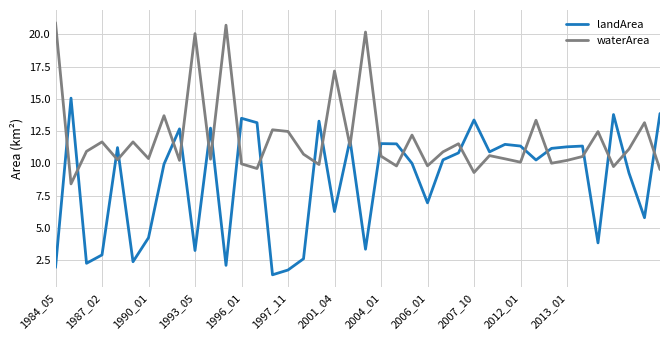

Which series has the largest total across all categories?

waterArea